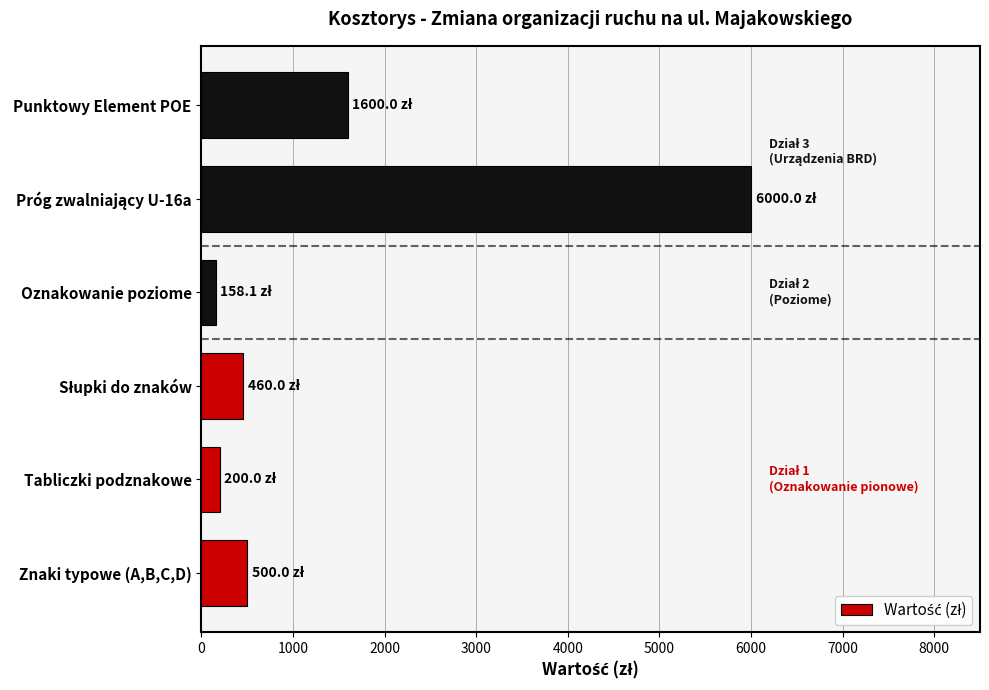

How many bars are there in total?

6